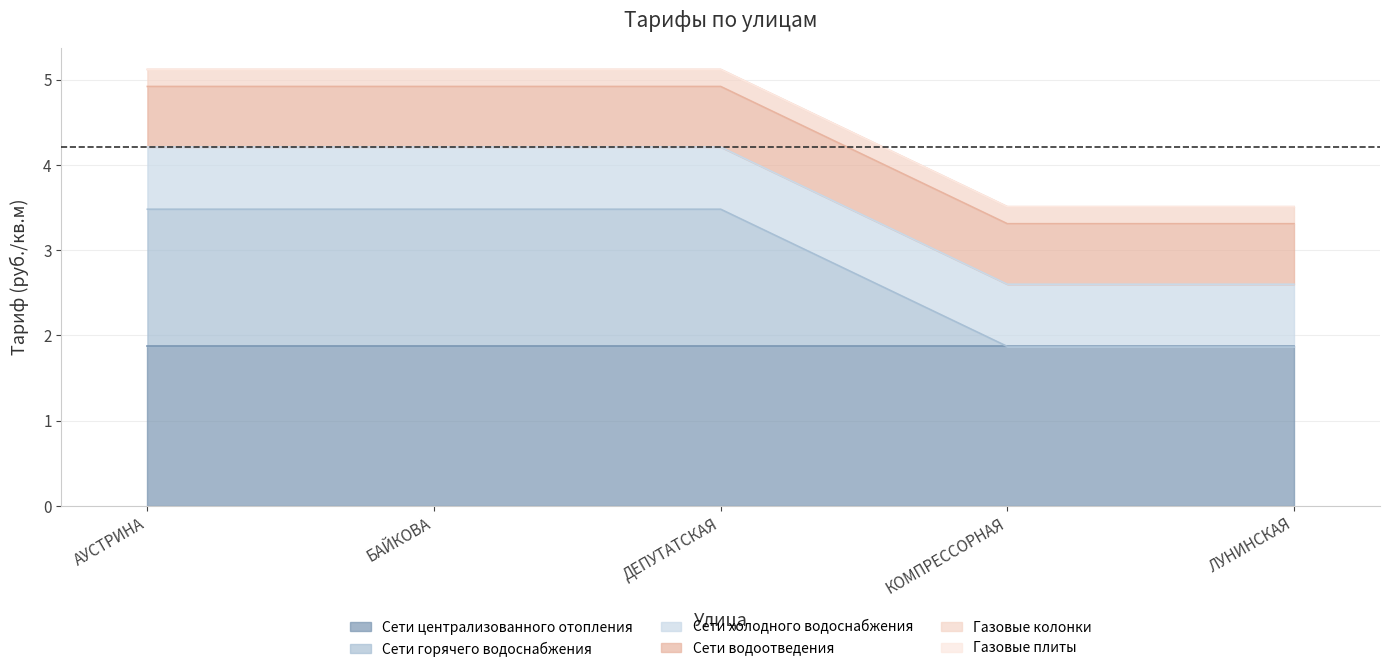

Is it true that Сети водоотведения equals 0.7 at КОМПРЕССОРНАЯ?

True